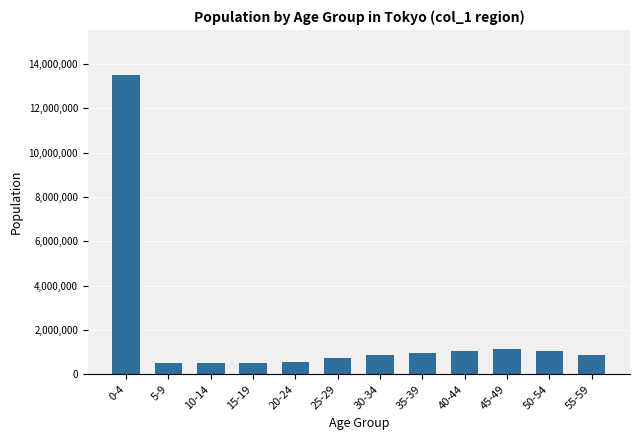

Read the value at 35-39, to the nearest 50.

969900